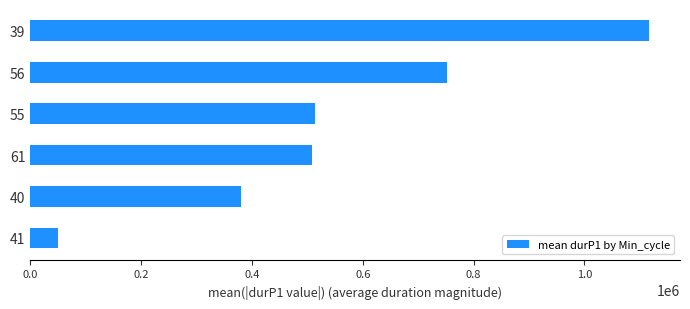

Reading bottom to top, what are all the values shown in this chart?

41=50590.0	40=380909.8	61=508063.2	55=512975.5	56=752082.5	39=1116565.6